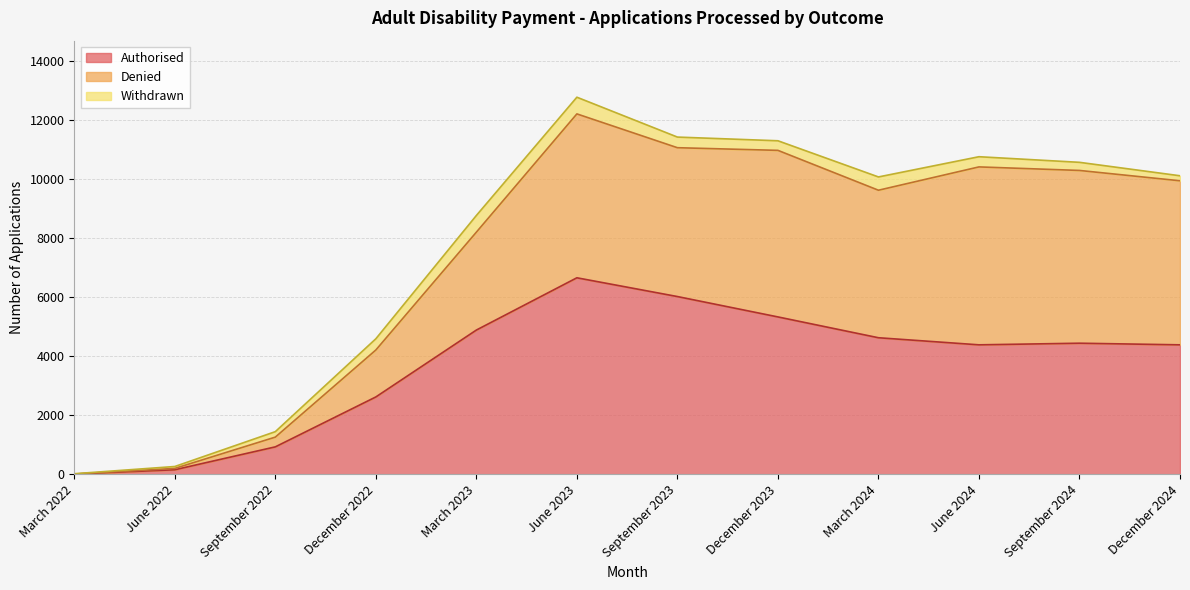

Is the value of Denied at March 2023 greater than the value of Withdrawn at June 2023?

Yes